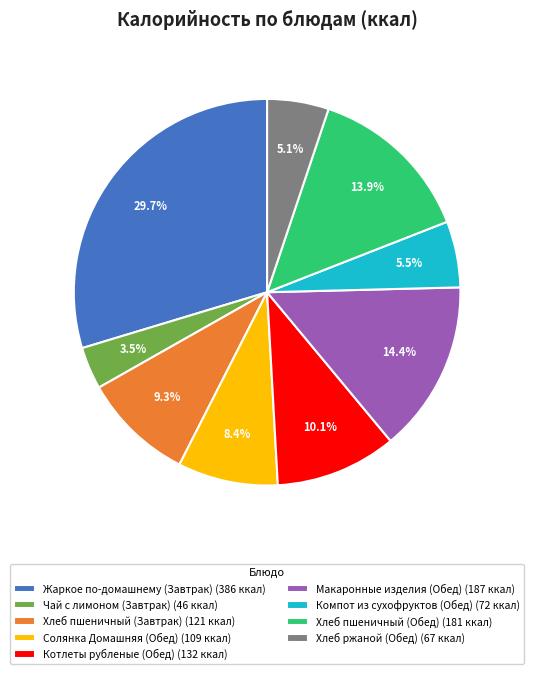

To the nearest percent, what is the difference between the largest and smallest slice percentages?

26%